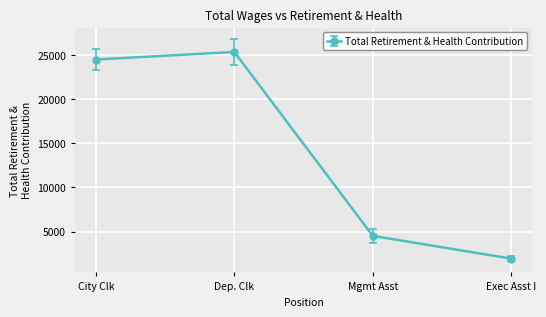

What is the change in value from Mgmt Asst to Exec Asst I?

-2577